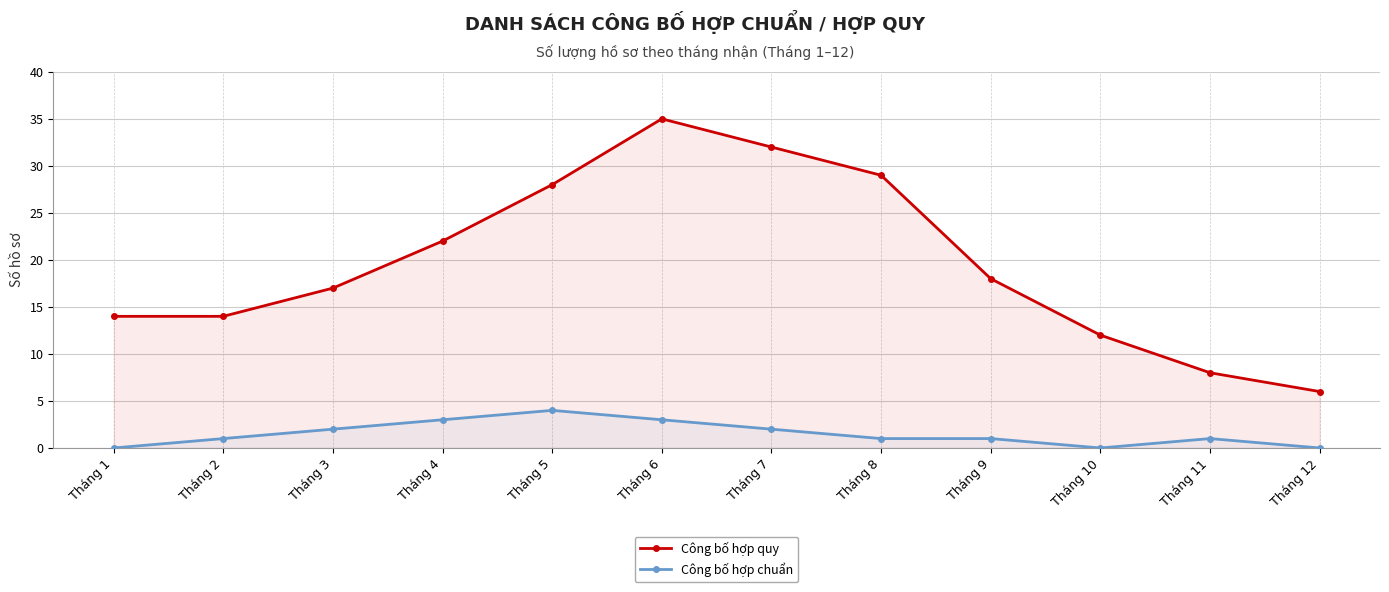

True or false: Công bố hợp quy and Công bố hợp chuẩn intersect in this chart.

False